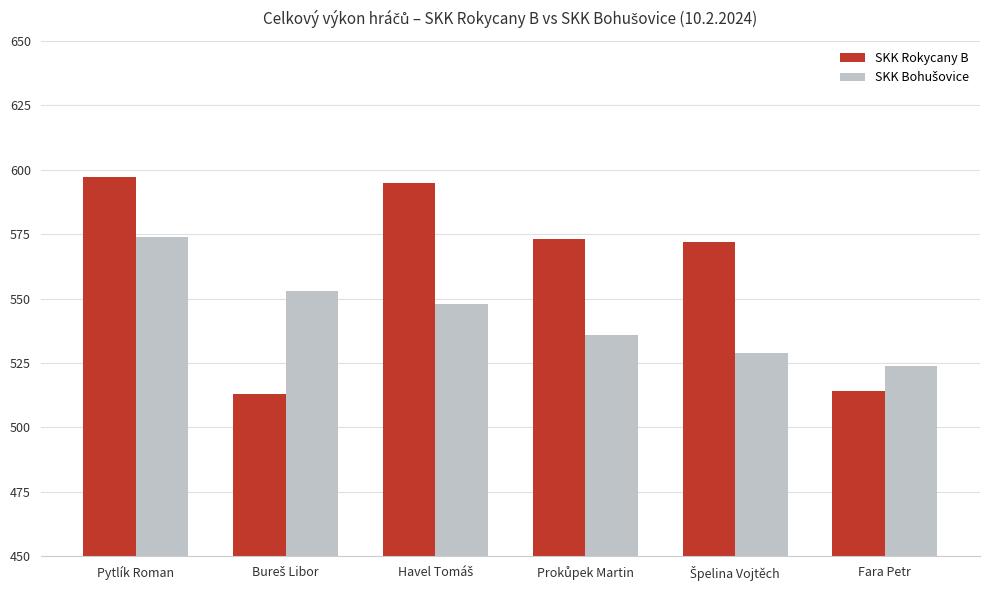

What is the minimum value for SKK Rokycany B?

513